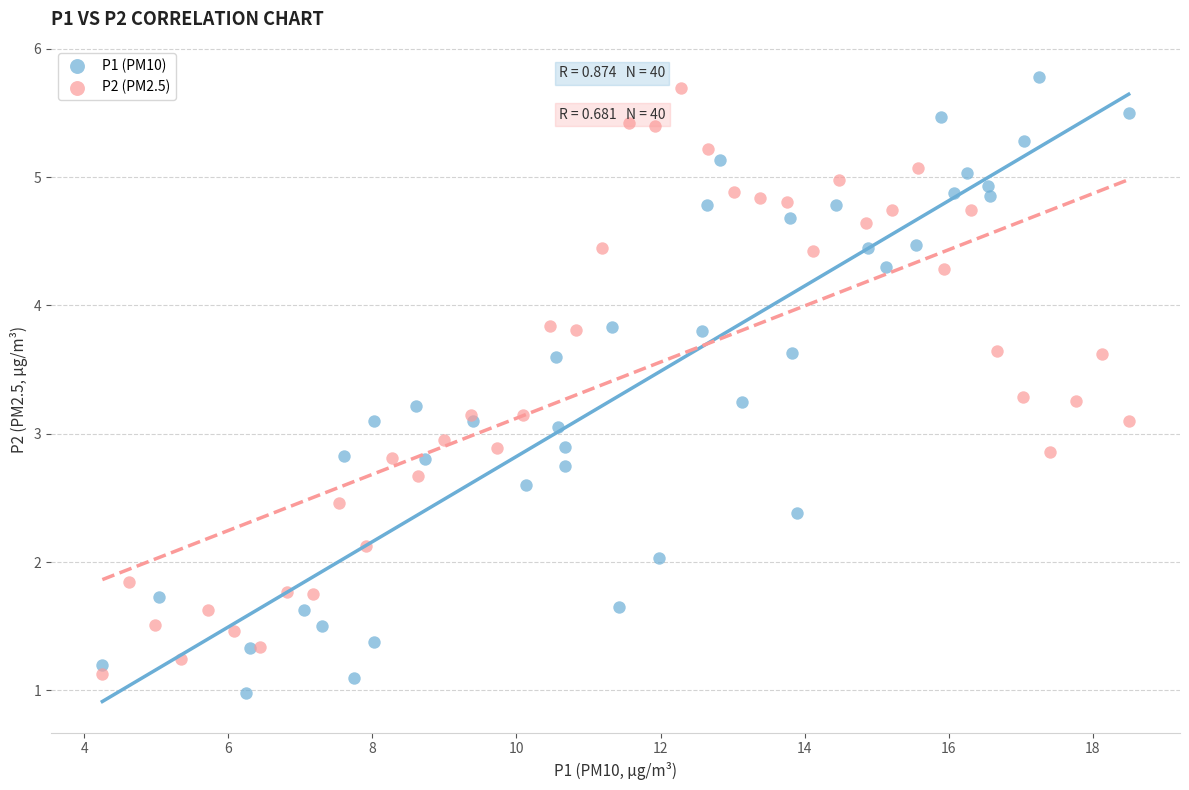

Which series has the widest spread of Y values?

P1 (PM10)